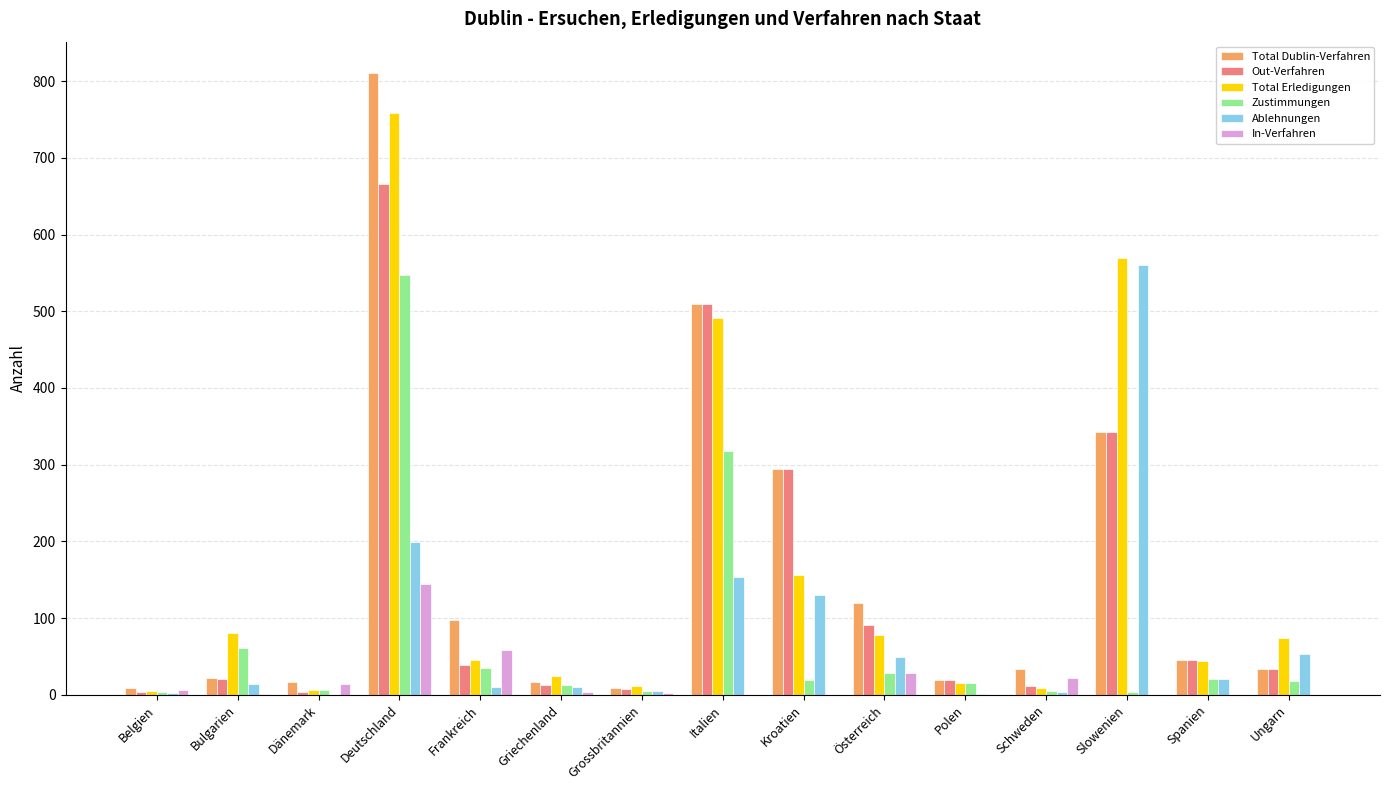

Which series has the widest spread of values?

Total Dublin-Verfahren